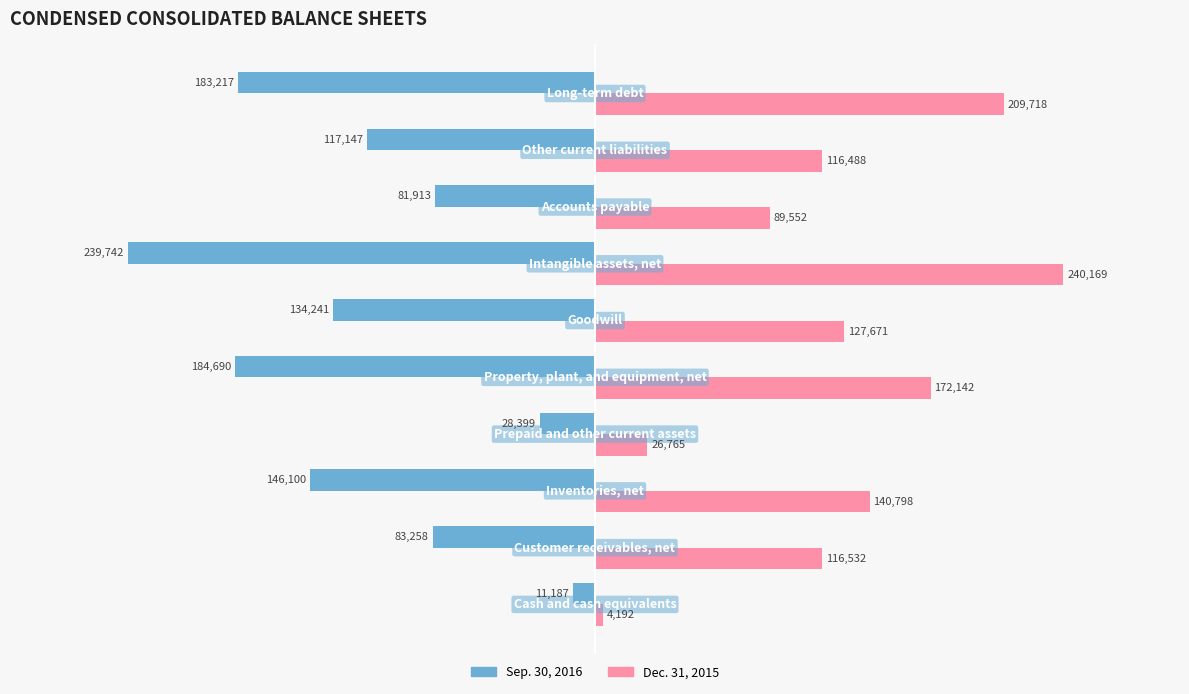

Rank the series by their average value, from lowest to highest.

Sep. 30, 2016, Dec. 31, 2015